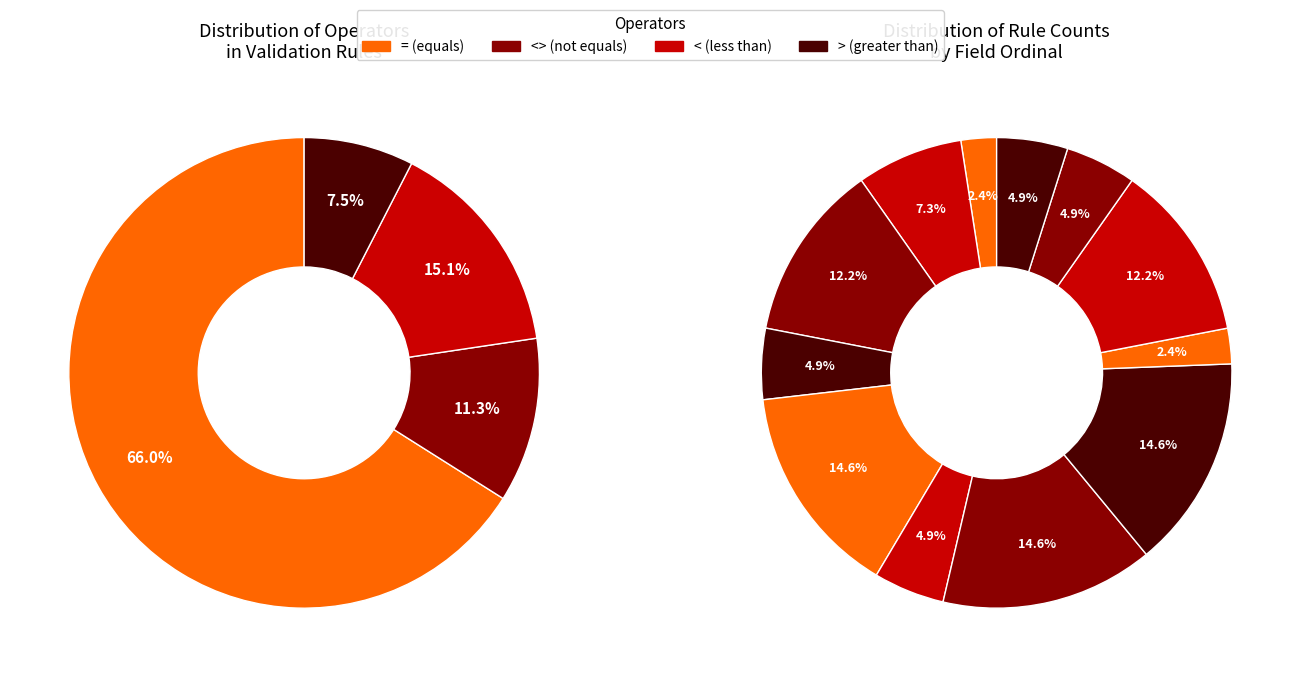

Which category accounts for the majority?

=